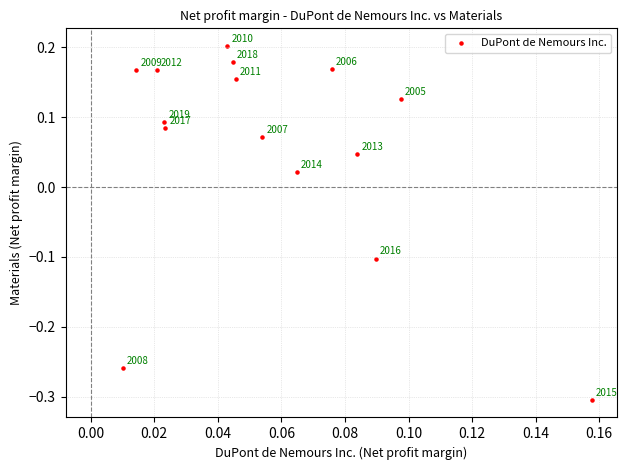

What is the range of Y values (max minus min)?

0.5